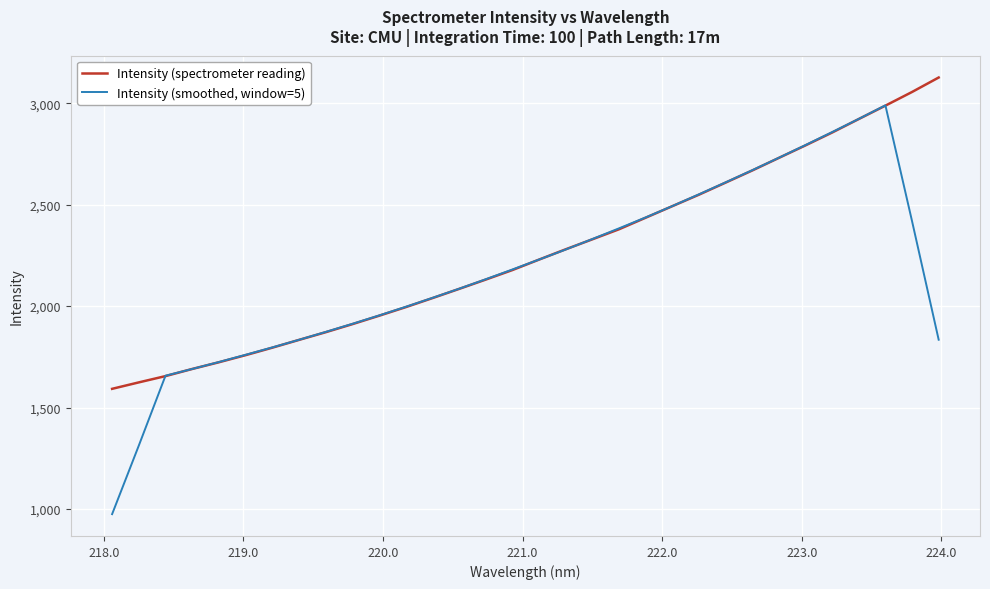

What is the lowest value of the Intensity (smoothed, window=5) series?

974.1